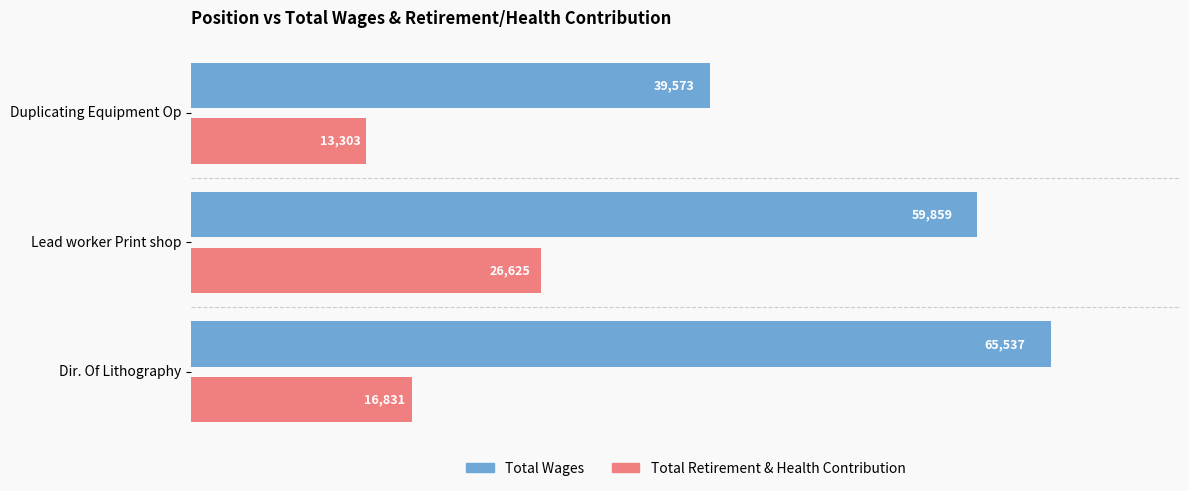

What is the difference between the maximum and minimum values in the Total Retirement & Health Contribution series?

13322